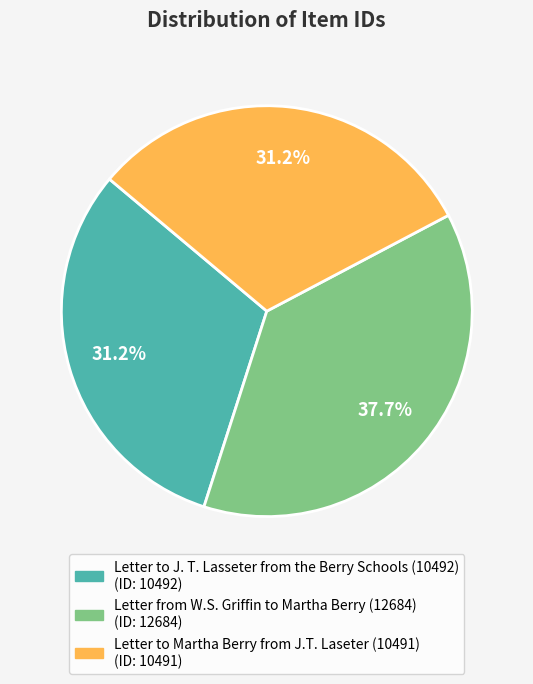

How many slices are in this pie chart?

3